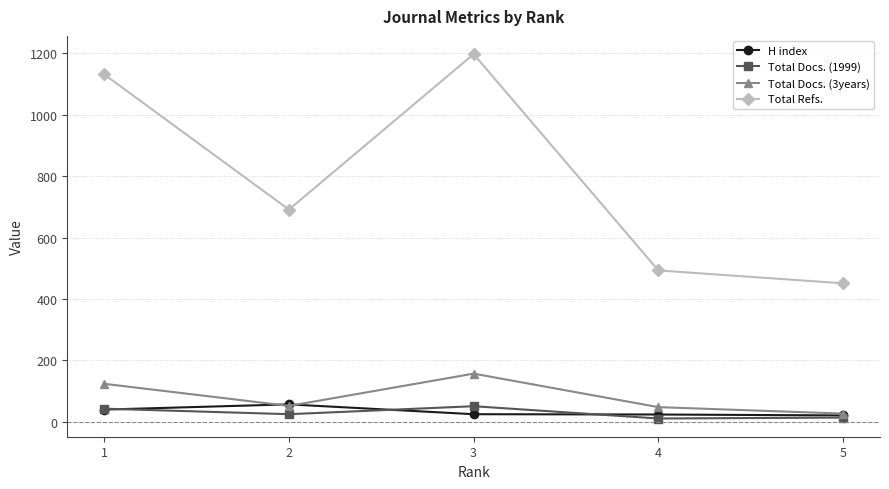

True or false: Total Docs. (1999) and Total Docs. (3years) cross at least once.

False